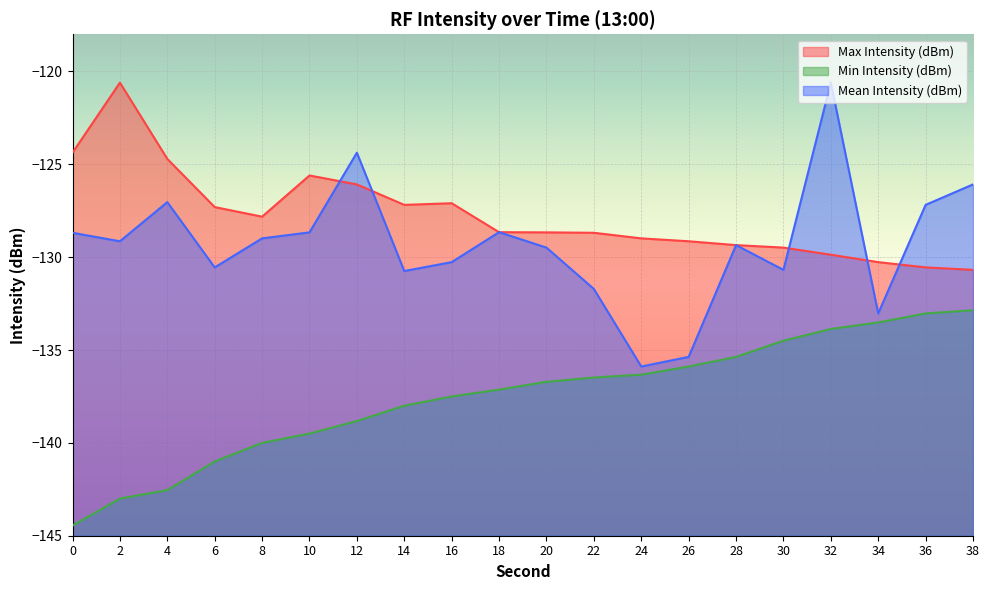

True or false: Min Intensity (dBm) and Max Intensity (dBm) cross at least once.

False